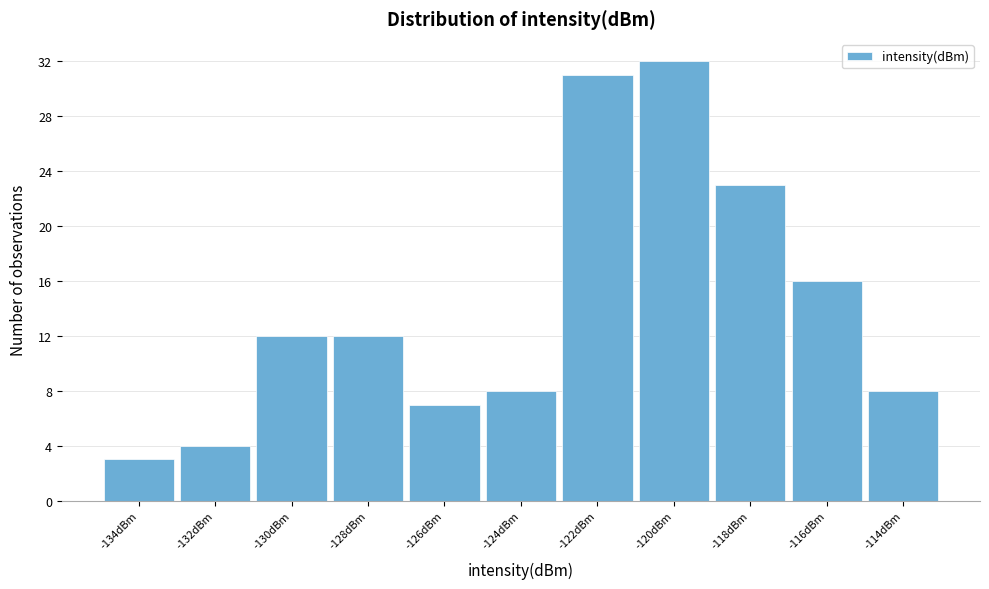

Reading left to right, extract all data points from this chart.

3	4	12	12	7	8	31	32	23	16	8